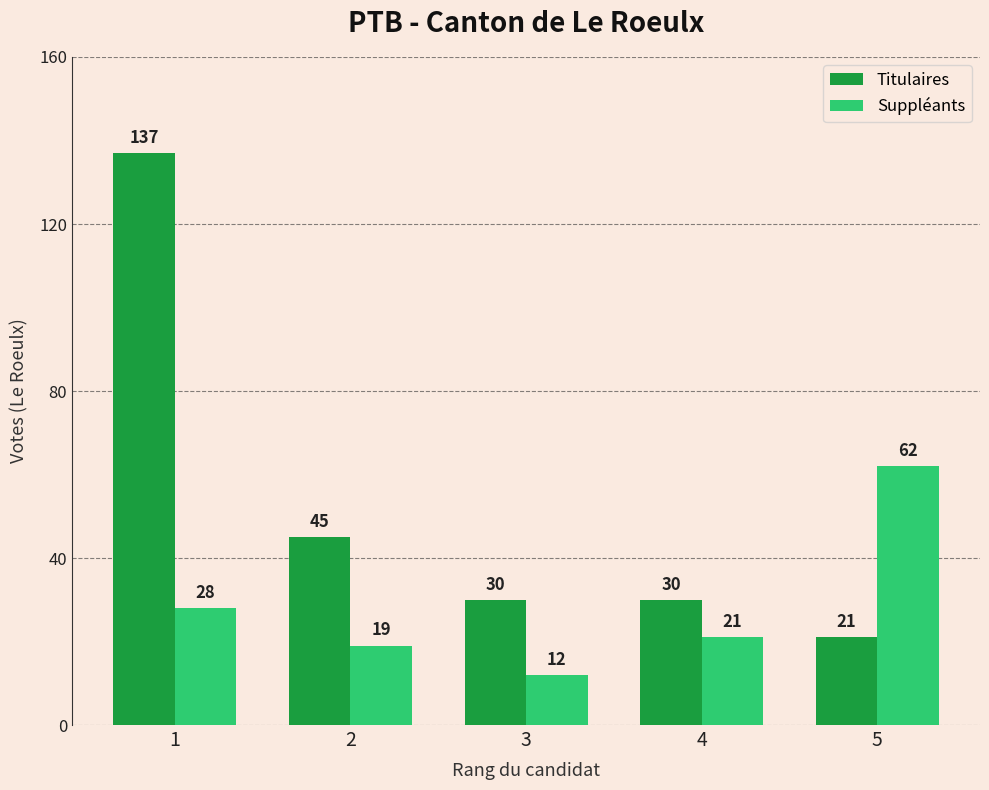

What is the difference between the maximum and minimum values in the Suppléants series?

50